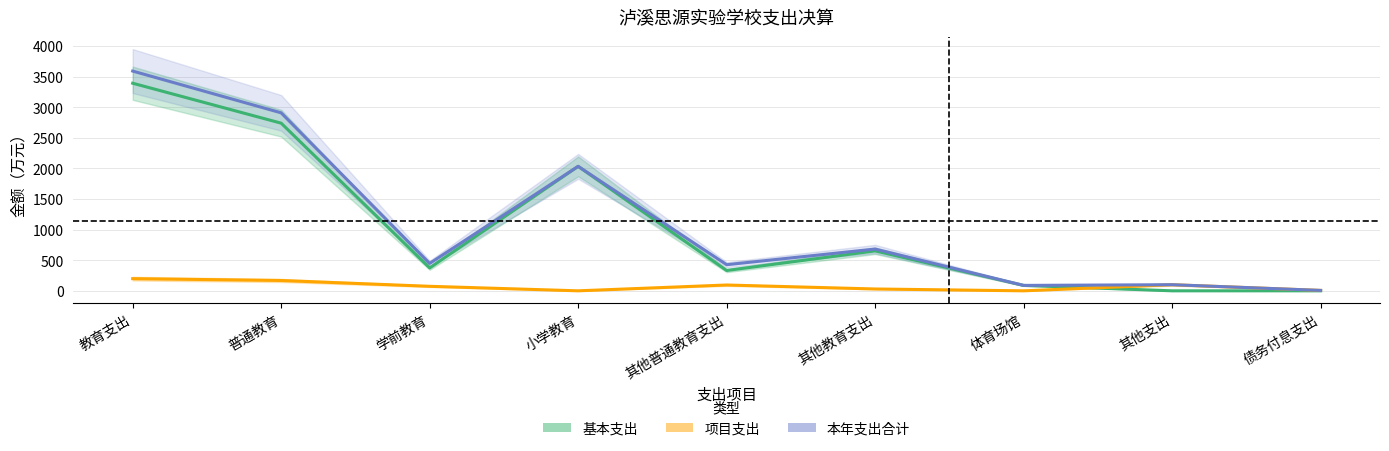

Reading left to right, what are all the values shown in this chart?

本年支出合计: 3589.2	2906.8	447.2	2032.9	426.6	682.5	88.5	100.0	6.9
基本支出: 3390.5	2738.1	373.5	2032.9	331.6	652.5	88.5	0.0	0.0
项目支出: 198.7	168.7	73.7	0.0	95.0	30.0	0.0	100.0	6.9